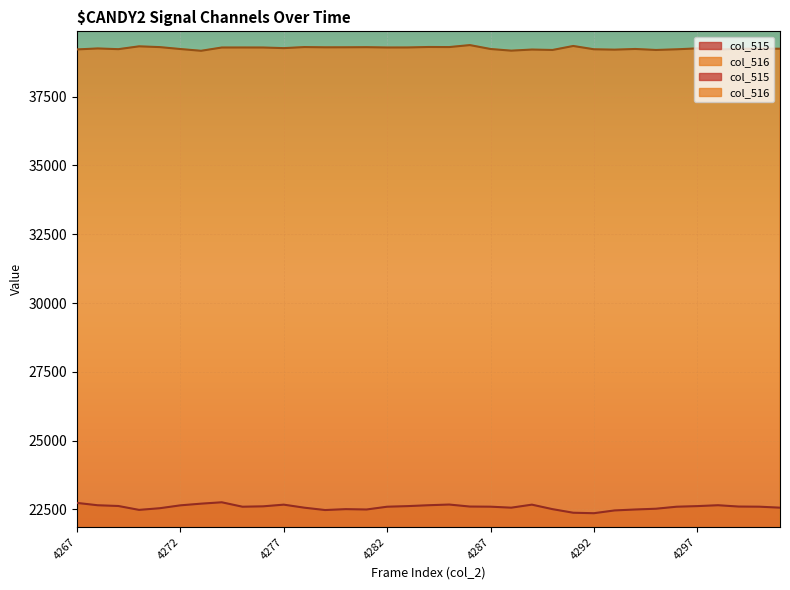

True or false: col_516 and col_515 cross at least once.

False